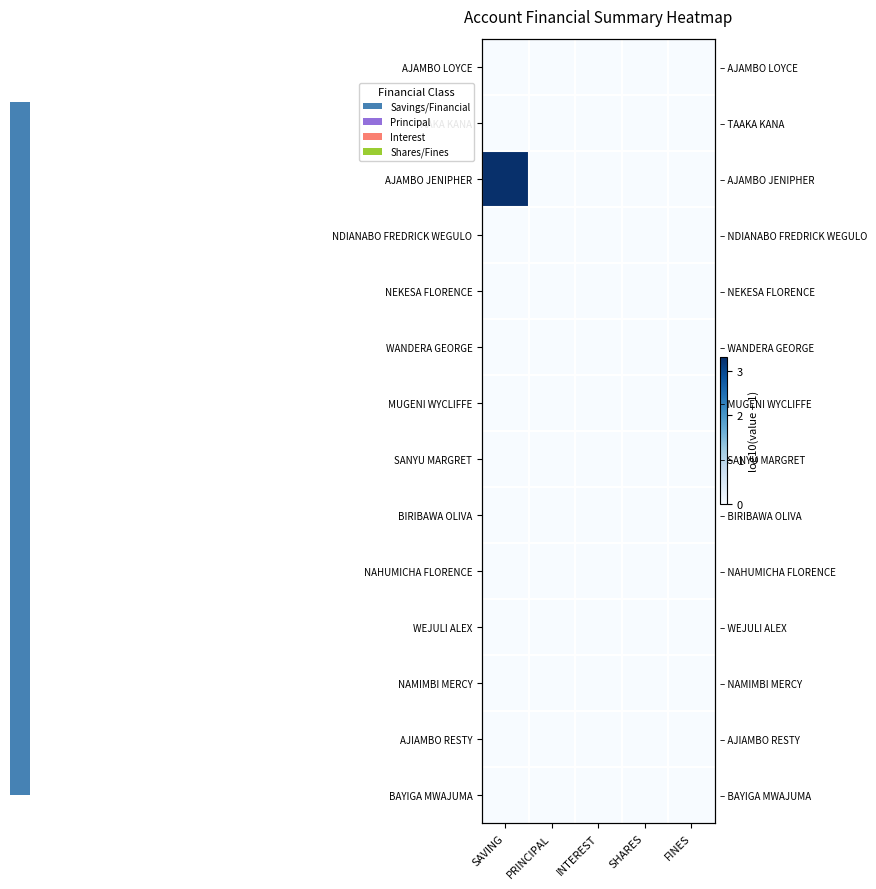

True or false: SANYU MARGRET has a value of 0.0 at PRINCIPAL.

True